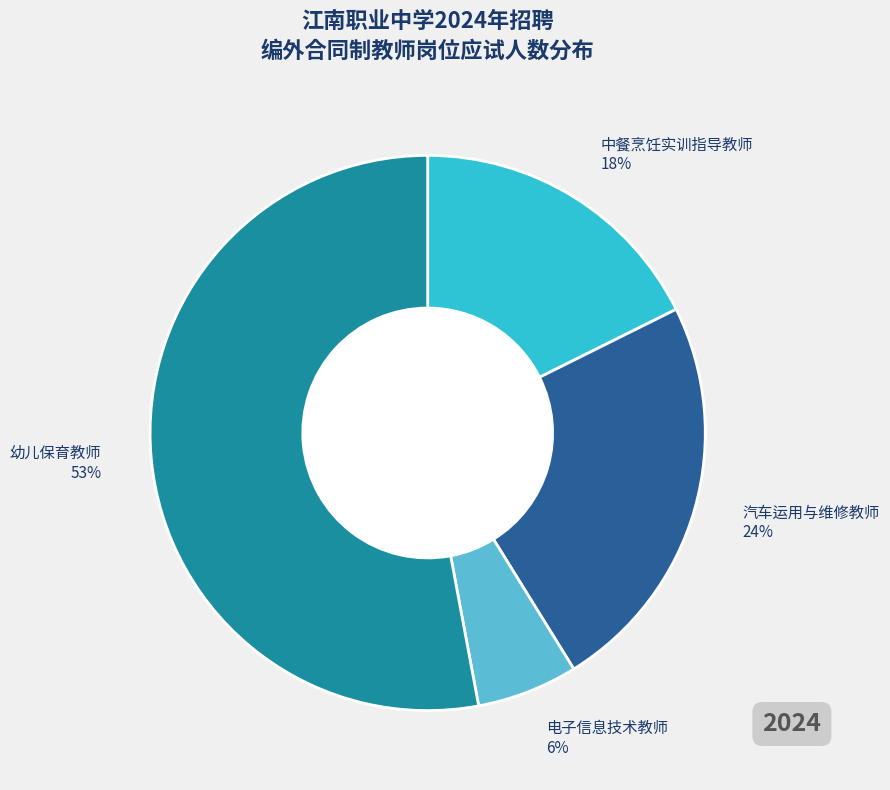

The 汽车运用与维修教师 slice represents 36% of the pie. True or false?

False